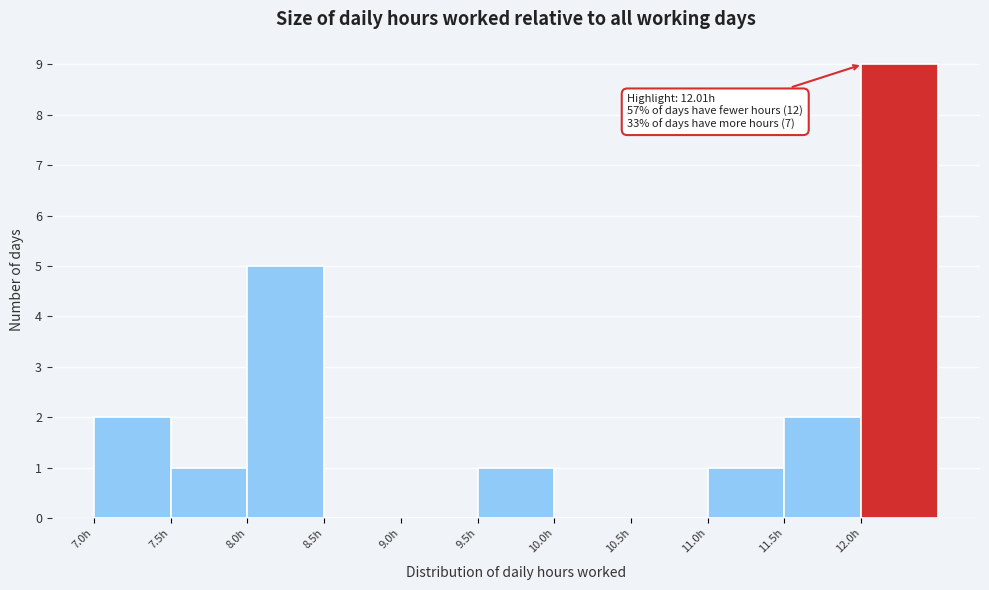

Over which range of the x-axis is the bar tallest?

12.0 to 12.5